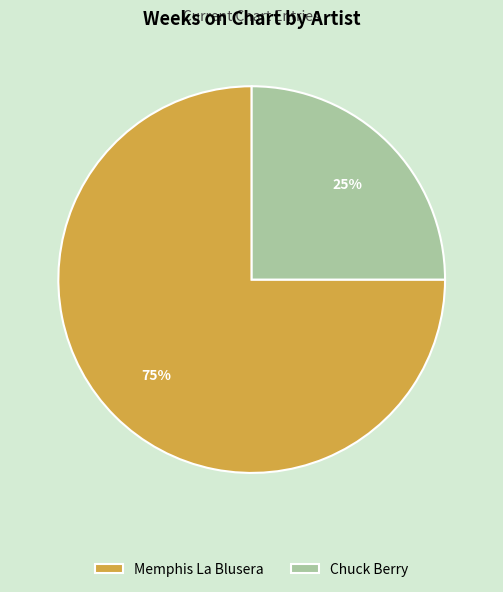

True or false: Memphis La Blusera accounts for 75% of the total.

True